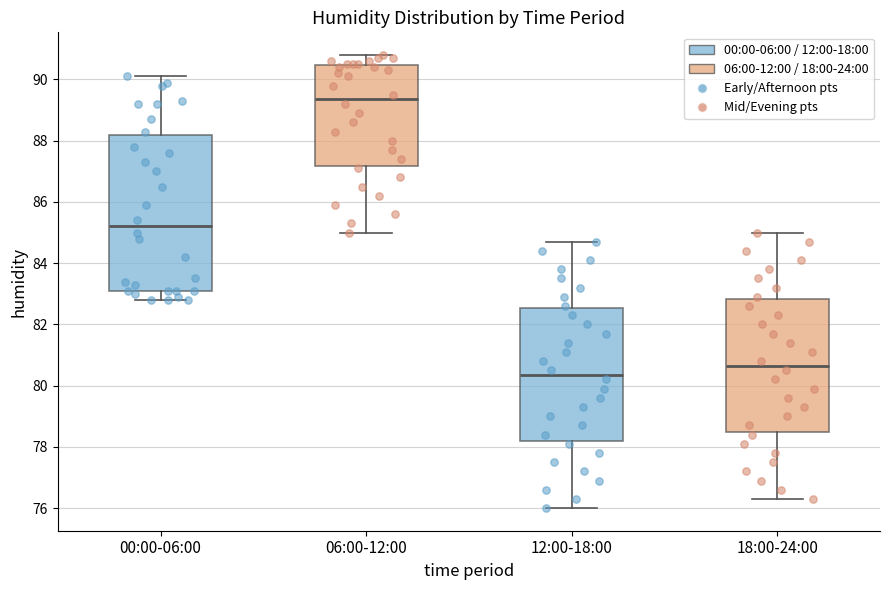

Reading left to right, read every box against the y-axis: the position of its median line, the range the box covers, and the ends of its whiskers. The values are not printed on the chart, so give them approximately, as read against the axis.

00:00-06:00: median 85.2, box 83.2 to 88.2, whiskers 82.8 to 90.2
06:00-12:00: median 89.4, box 87.2 to 90.4, whiskers 85.0 to 90.8
12:00-18:00: median 80.4, box 78.2 to 82.6, whiskers 76.0 to 84.8
18:00-24:00: median 80.6, box 78.4 to 82.8, whiskers 76.4 to 85.0